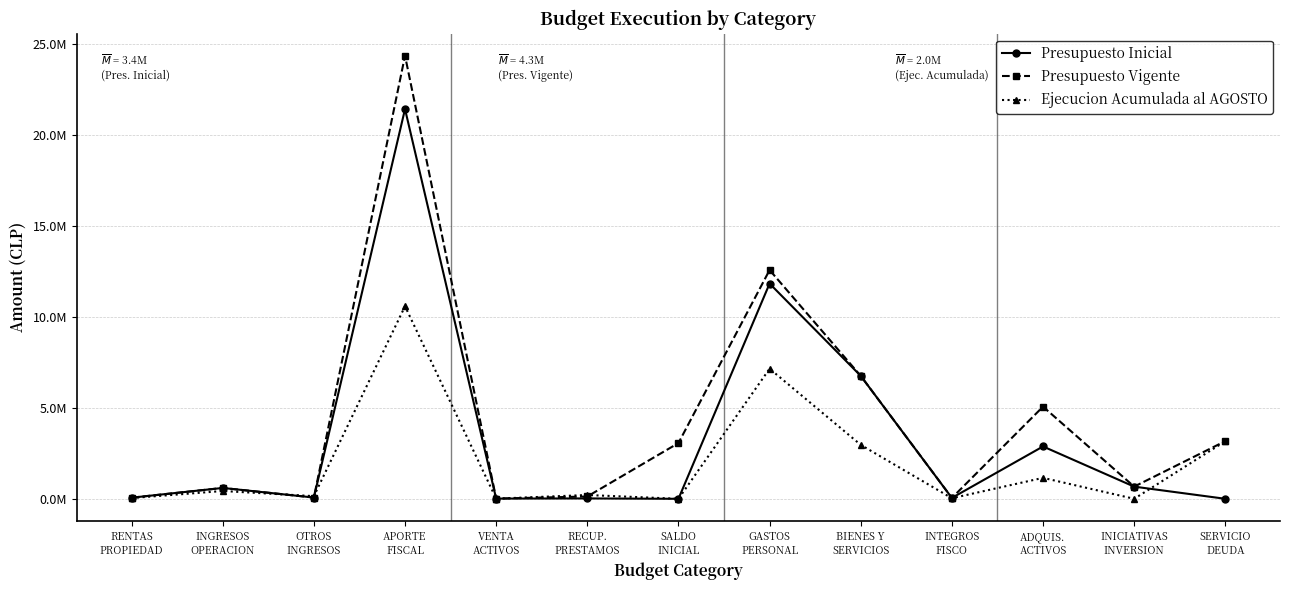

What are all the series names shown in the legend?

Presupuesto Inicial, Presupuesto Vigente, Ejecucion Acumulada al AGOSTO